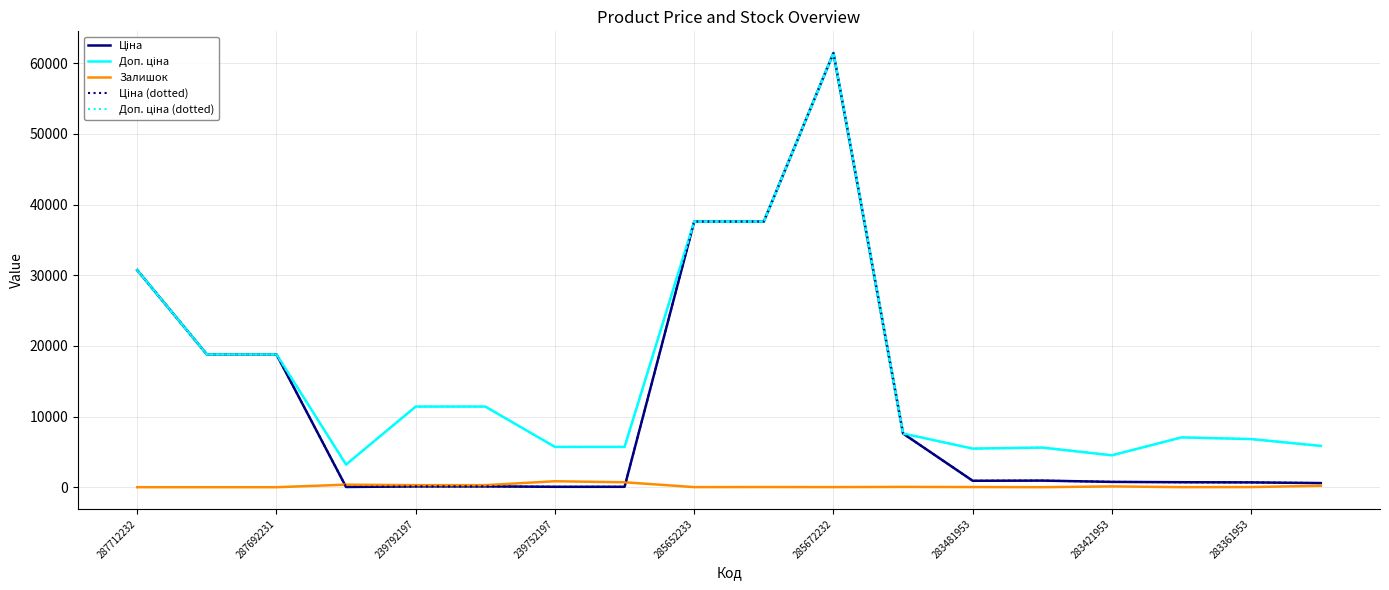

What is the difference between the maximum and minimum values in the Ціна (dotted) series?

61402.2